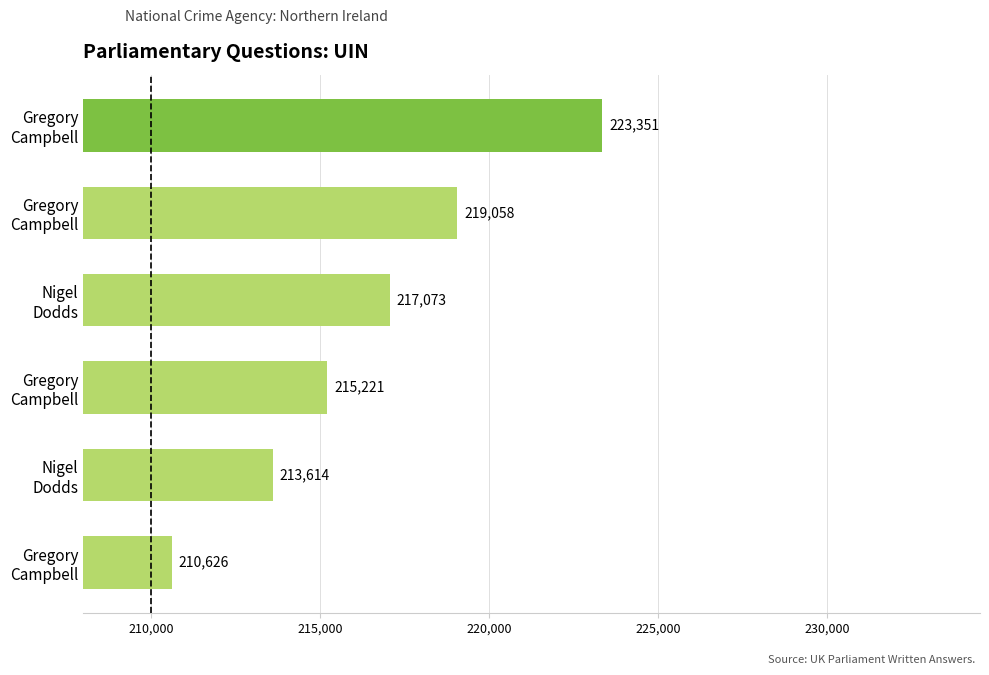

What is the maximum value shown in the chart?

223351